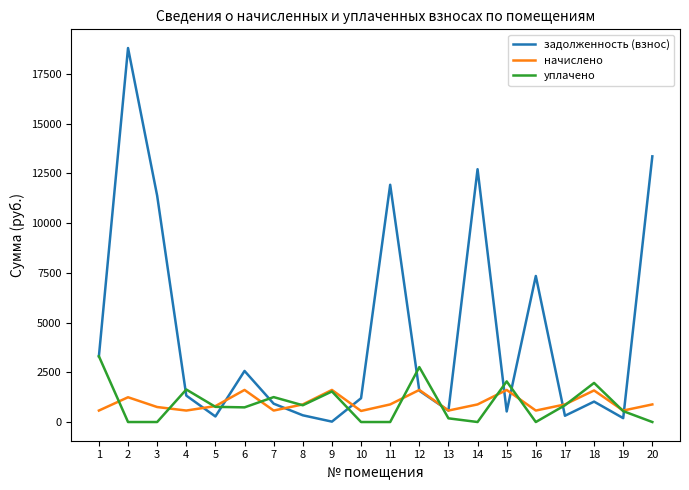

What is the total value across all series at 19?

1319.1